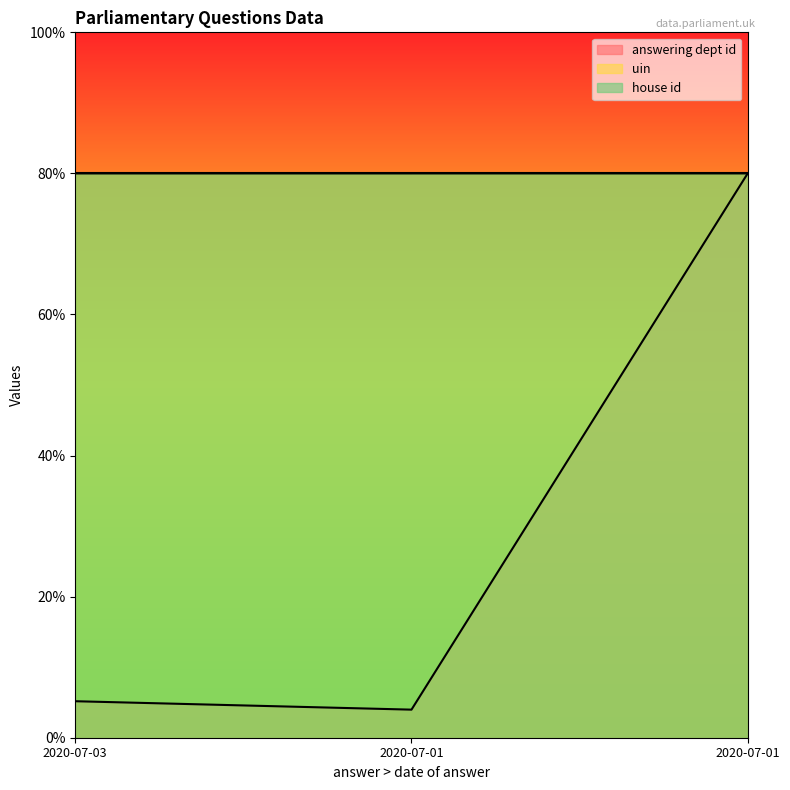

Which series has the widest spread of values?

answering dept id